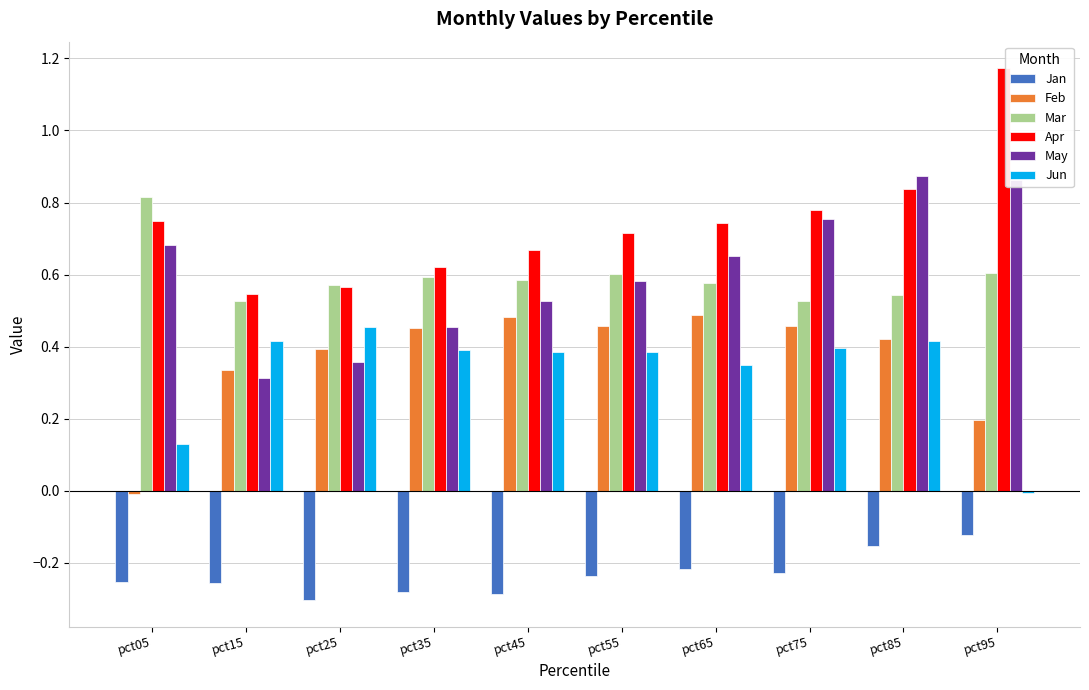

The value of Jan at pct05 is -0.3. True or false?

True